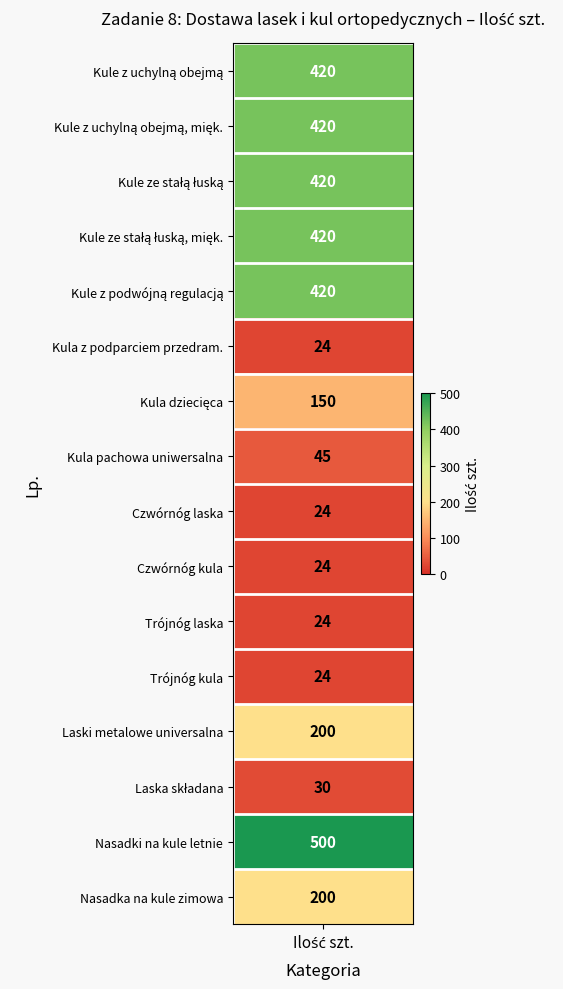

Reading left to right, list all the values displayed in this chart.

420	420	420	420	420	24	150	45	24	24	24	24	200	30	500	200